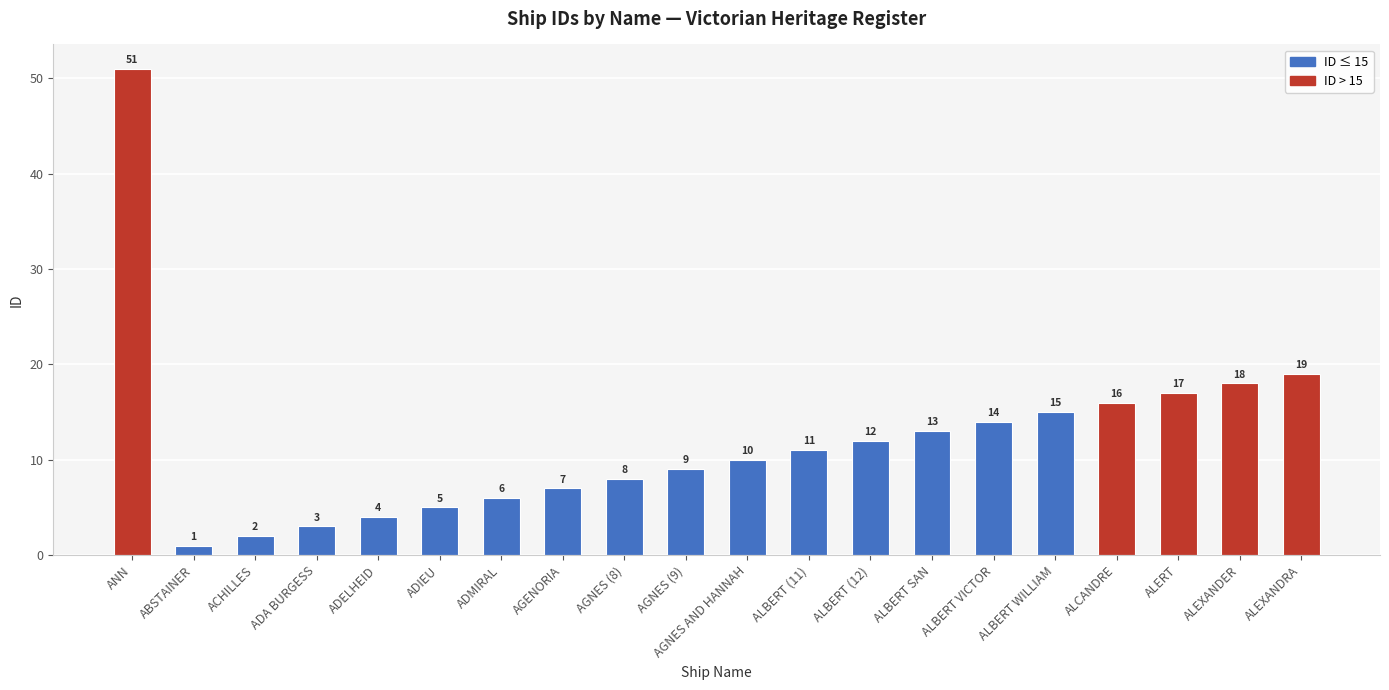

What is the sum of all values?

241